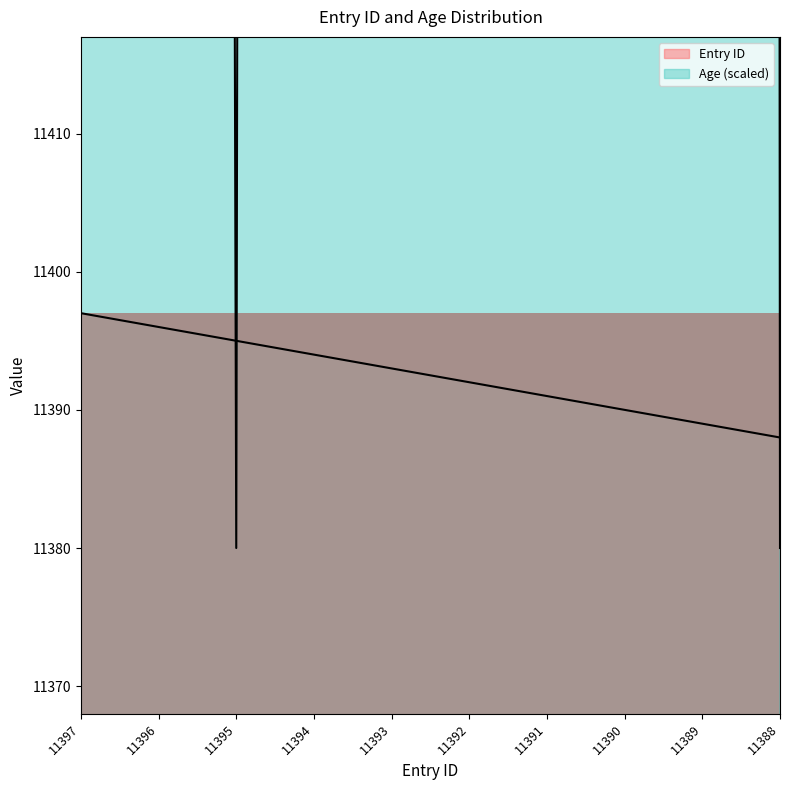

Does the chart have visible grid lines?

No